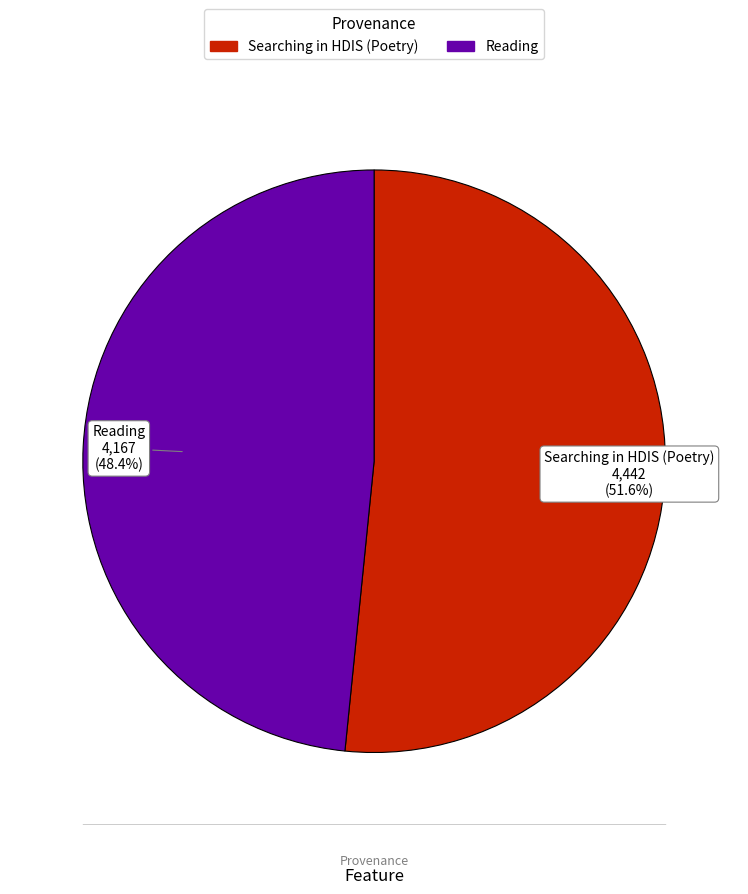

To the nearest percent, what is the average slice percentage?

50%